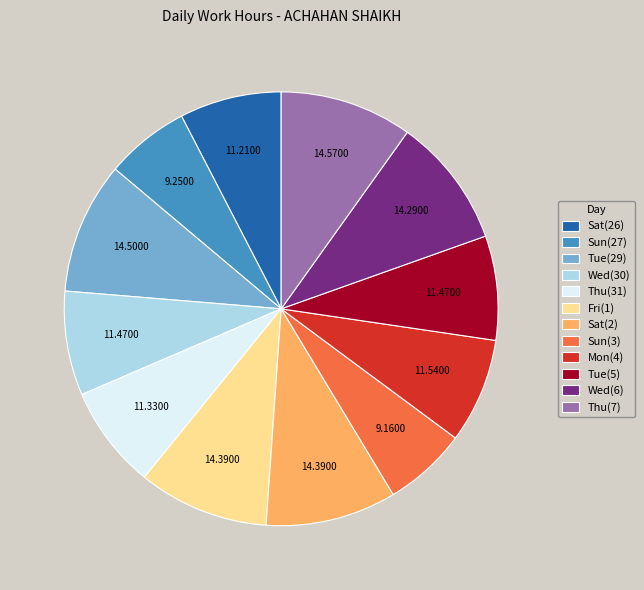

Do Sun(27) and Tue(5) together represent more than half of the pie?

No